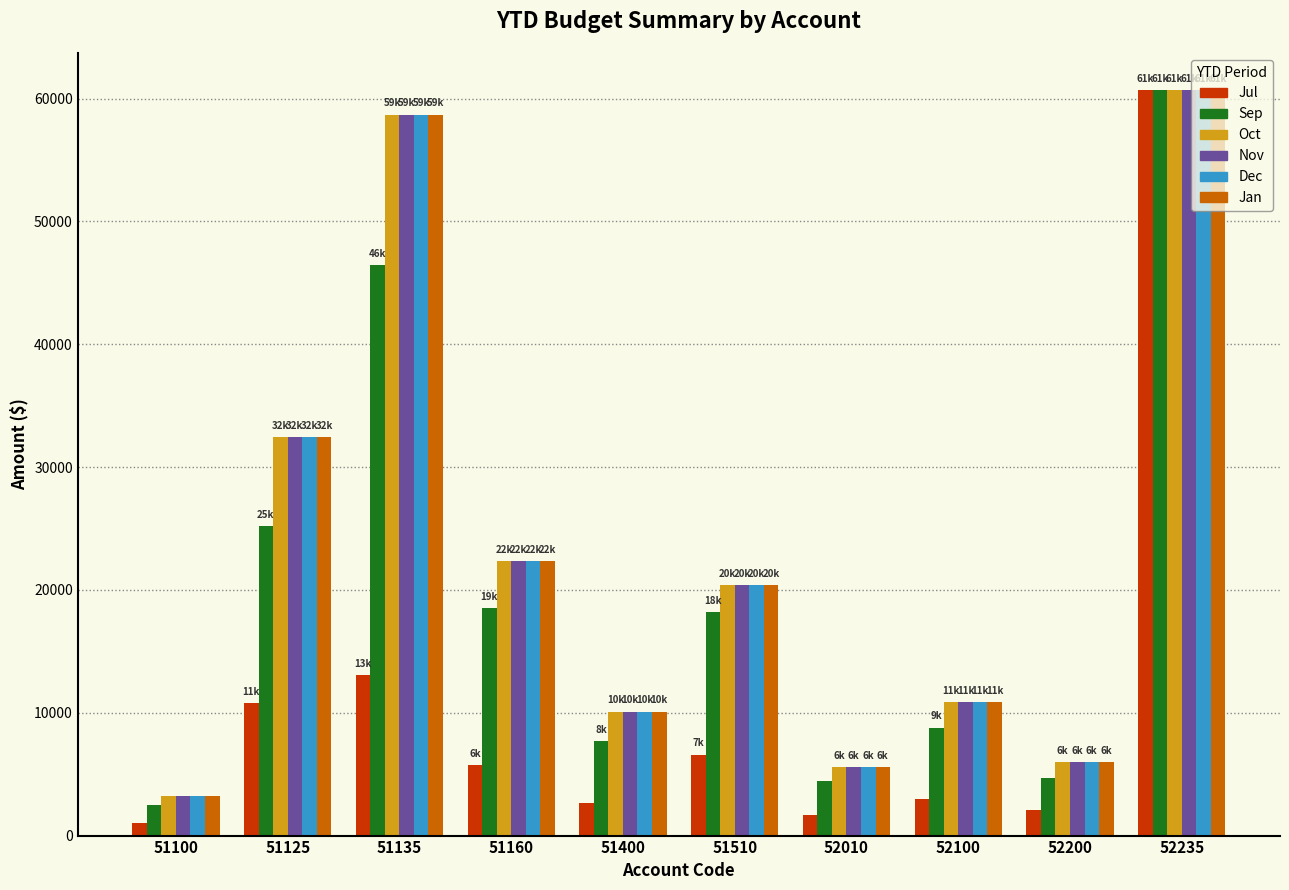

What is the value of the Oct bar at the 9th from the left?

5970.0